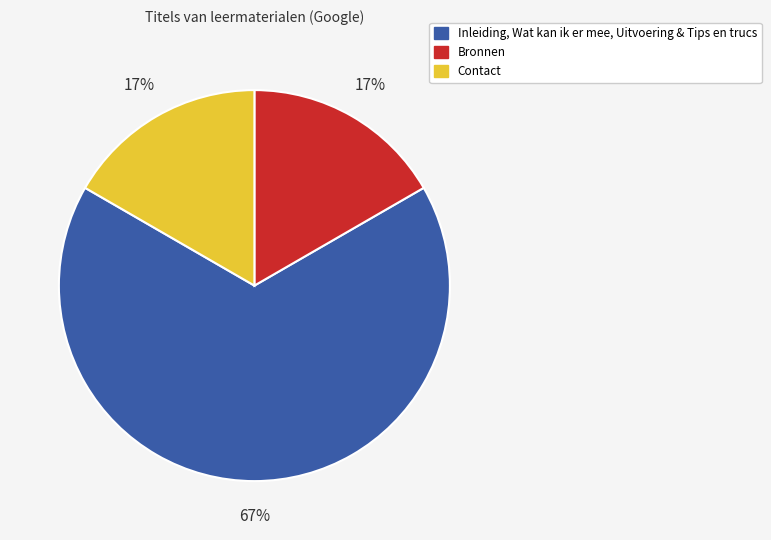

Is there a majority slice in this chart?

Yes